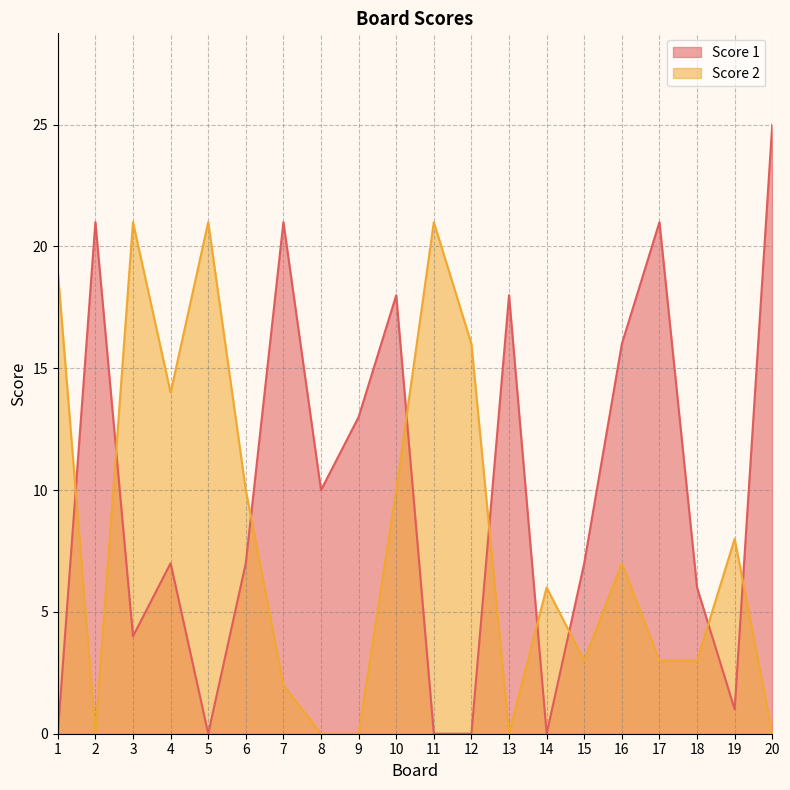

How many data points in Score 2 are less than 7?

10